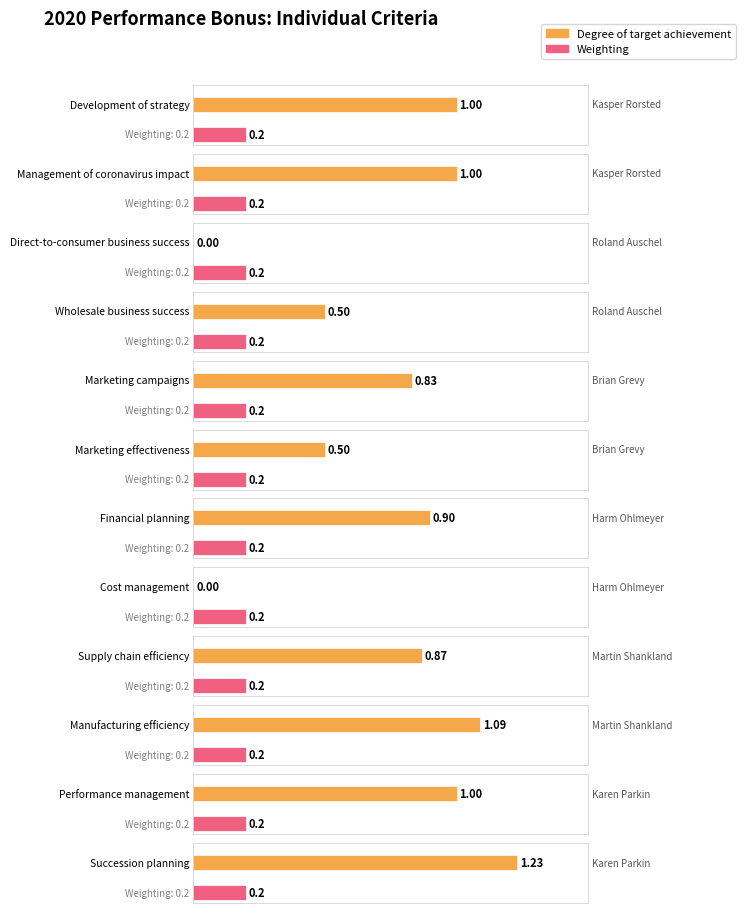

How many data points in Degree of target achievement are above 0?

10